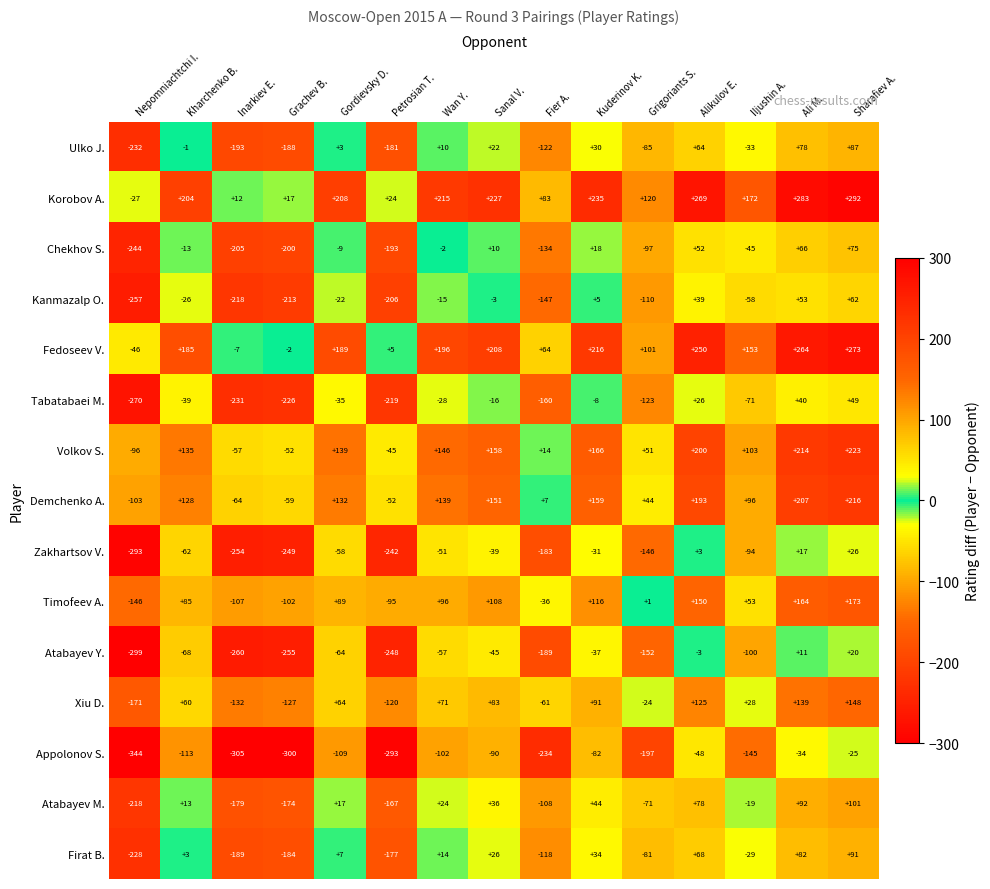

Count the number of categories in the chart.

15